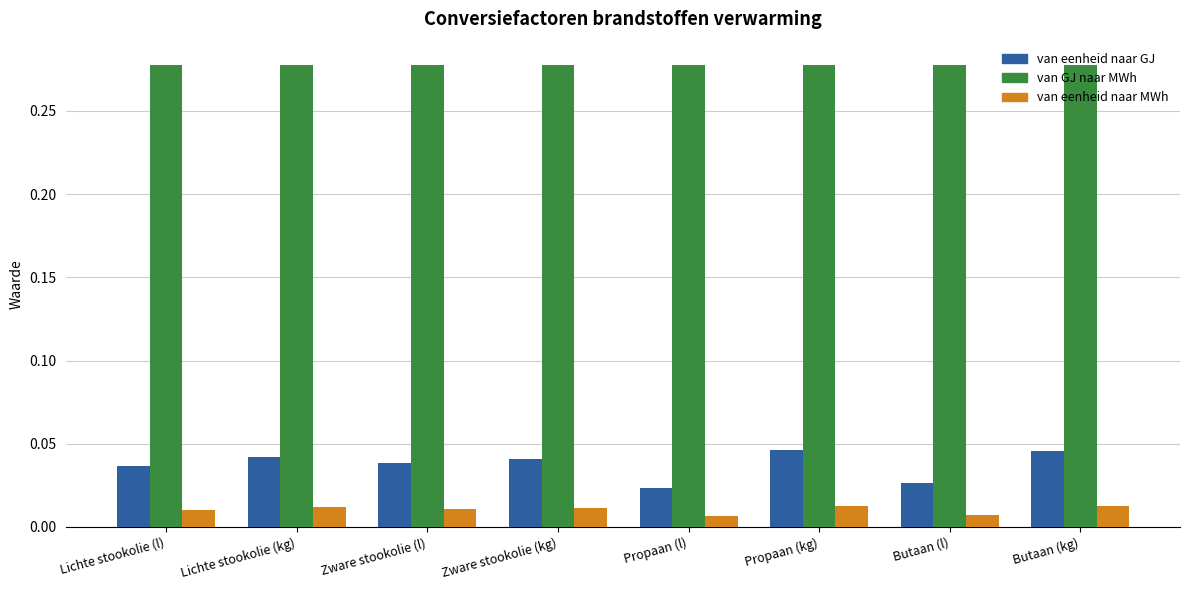

At Propaan (l), list the series in order from largest to smallest.

van GJ naar MWh, van eenheid naar GJ, van eenheid naar MWh